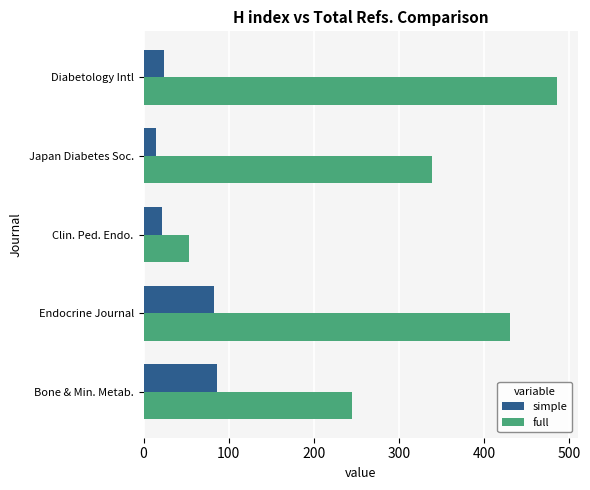

Rank the series by their maximum value, from highest to lowest.

full, simple